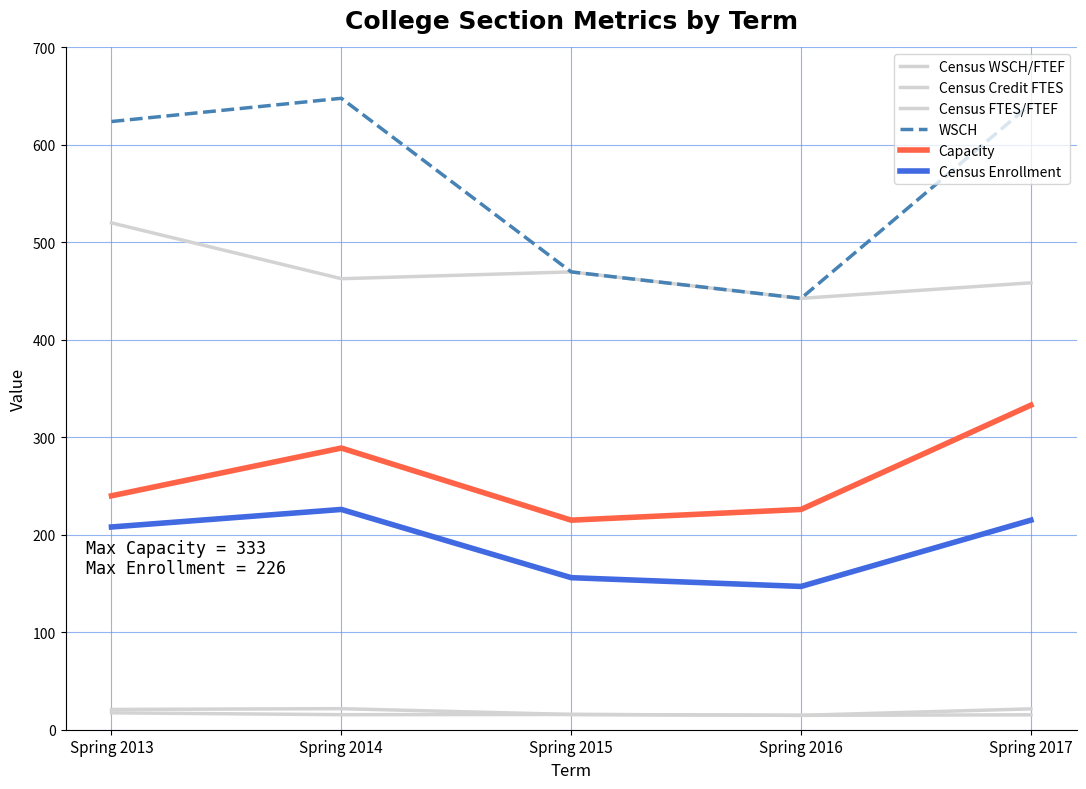

What is the value of the Census Credit FTES point at the 1st from the left?

20.8